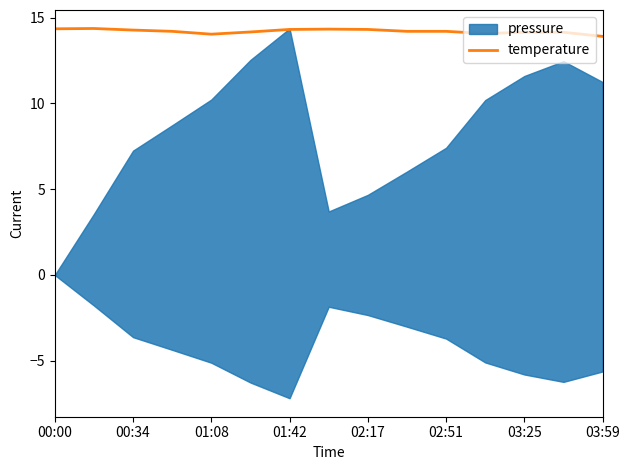

How many interior local peaks (higher than both neighbors) does the data have?

2